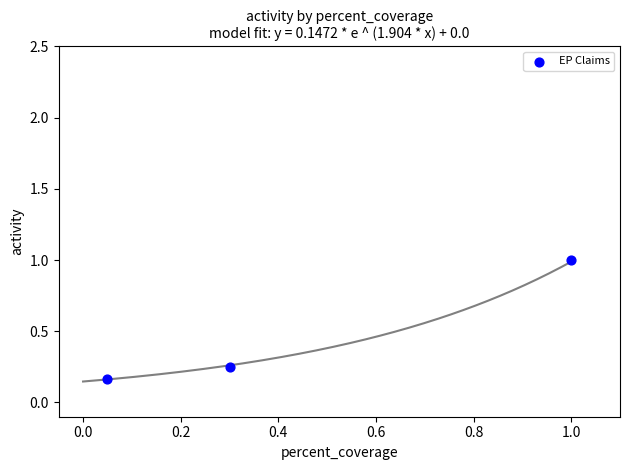

What is the range of X values (max minus min)?

1.0